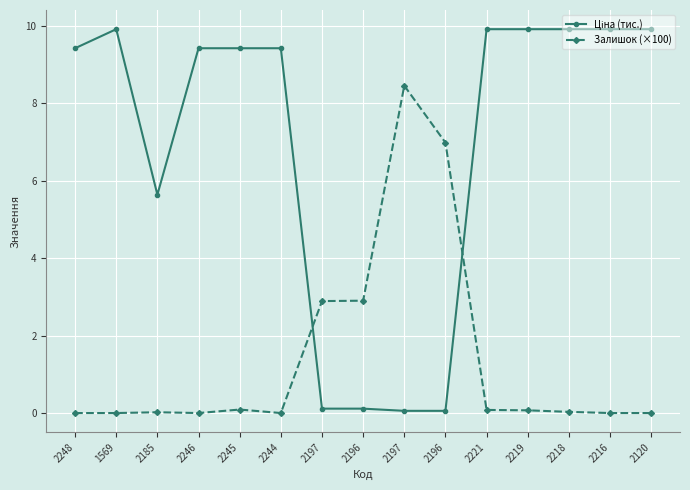

Count the number of categories in the chart.

15